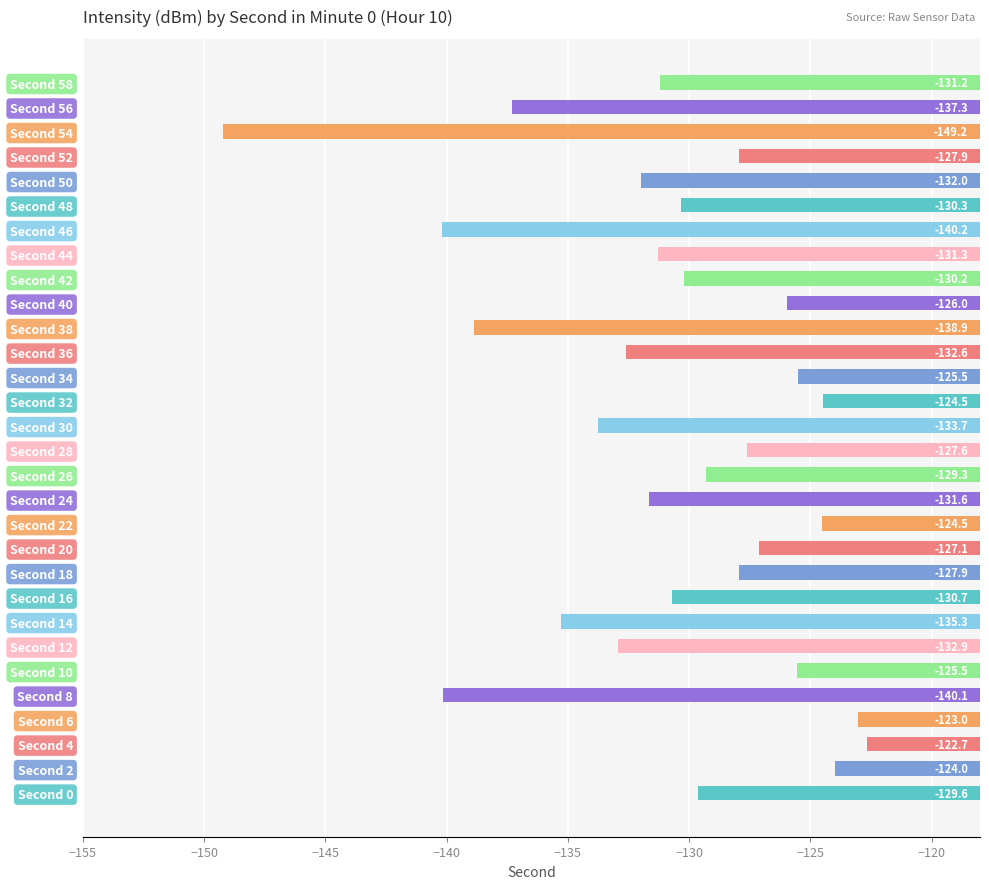

True or false: the data shows -240.4 at Second 8.

False